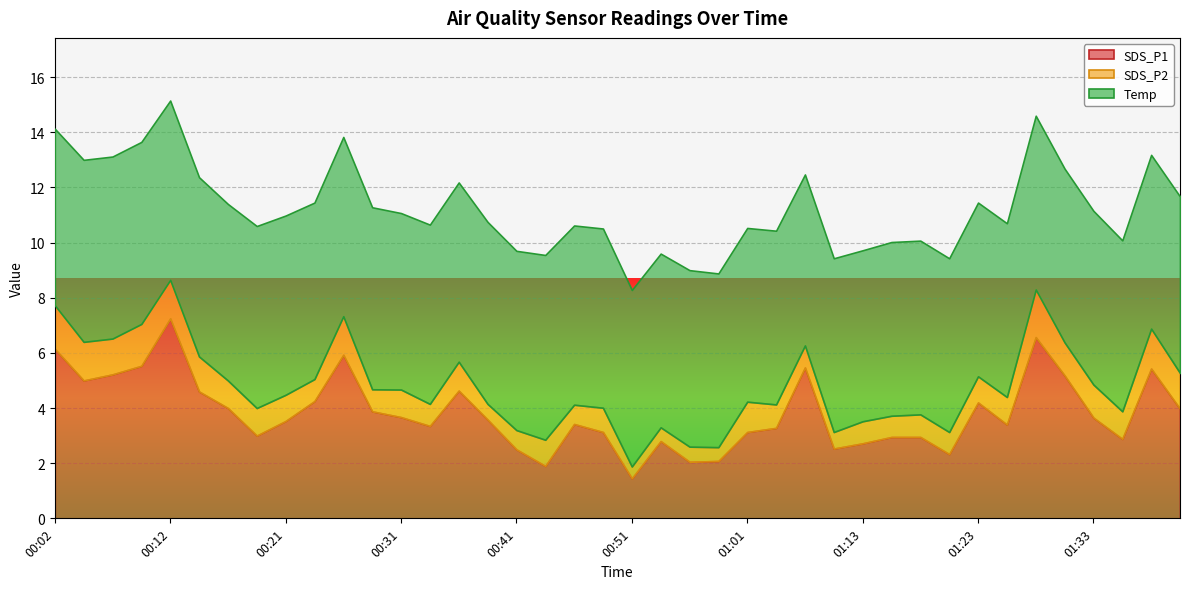

Reading left to right, what are all the values shown in this chart?

SDS_P1: 00:02=6.2	00:04=5.0	00:07=5.2	00:09=5.5	00:12=7.2	00:14=4.6	00:16=4.0	00:19=3.0	00:21=3.5	00:24=4.2	00:26=5.9	00:29=3.9	00:31=3.7	00:34=3.4	00:36=4.6	00:38=3.6	00:41=2.5	00:44=1.9	00:46=3.4	00:49=3.1	00:51=1.4	00:54=2.8	00:56=2.0	00:58=2.1	01:01=3.1	01:03=3.3	01:08=5.5	01:11=2.5	01:13=2.7	01:16=3.0	01:18=3.0	01:21=2.3	01:23=4.2	01:26=3.4	01:28=6.6	01:31=5.2	01:33=3.6	01:36=2.9	01:38=5.4	01:40=4.0
SDS_P2: 00:02=1.6	00:04=1.4	00:07=1.3	00:09=1.5	00:12=1.4	00:14=1.3	00:16=1.0	00:19=1.0	00:21=0.9	00:24=0.8	00:26=1.4	00:29=0.8	00:31=1.0	00:34=0.8	00:36=1.1	00:38=0.6	00:41=0.7	00:44=0.9	00:46=0.7	00:49=0.9	00:51=0.4	00:54=0.5	00:56=0.6	00:58=0.5	01:01=1.1	01:03=0.8	01:08=0.8	01:11=0.6	01:13=0.8	01:16=0.8	01:18=0.8	01:21=0.8	01:23=0.9	01:26=1.0	01:28=1.7	01:31=1.2	01:33=1.2	01:36=1.0	01:38=1.4	01:40=1.3
Temp: 00:02=6.4	00:04=6.6	00:07=6.6	00:09=6.6	00:12=6.5	00:14=6.5	00:16=6.4	00:19=6.6	00:21=6.5	00:24=6.4	00:26=6.5	00:29=6.6	00:31=6.4	00:34=6.5	00:36=6.5	00:38=6.6	00:41=6.5	00:44=6.7	00:46=6.5	00:49=6.5	00:51=6.4	00:54=6.3	00:56=6.4	00:58=6.3	01:01=6.3	01:03=6.3	01:08=6.2	01:11=6.3	01:13=6.2	01:16=6.3	01:18=6.3	01:21=6.3	01:23=6.3	01:26=6.3	01:28=6.3	01:31=6.3	01:33=6.3	01:36=6.2	01:38=6.3	01:40=6.4